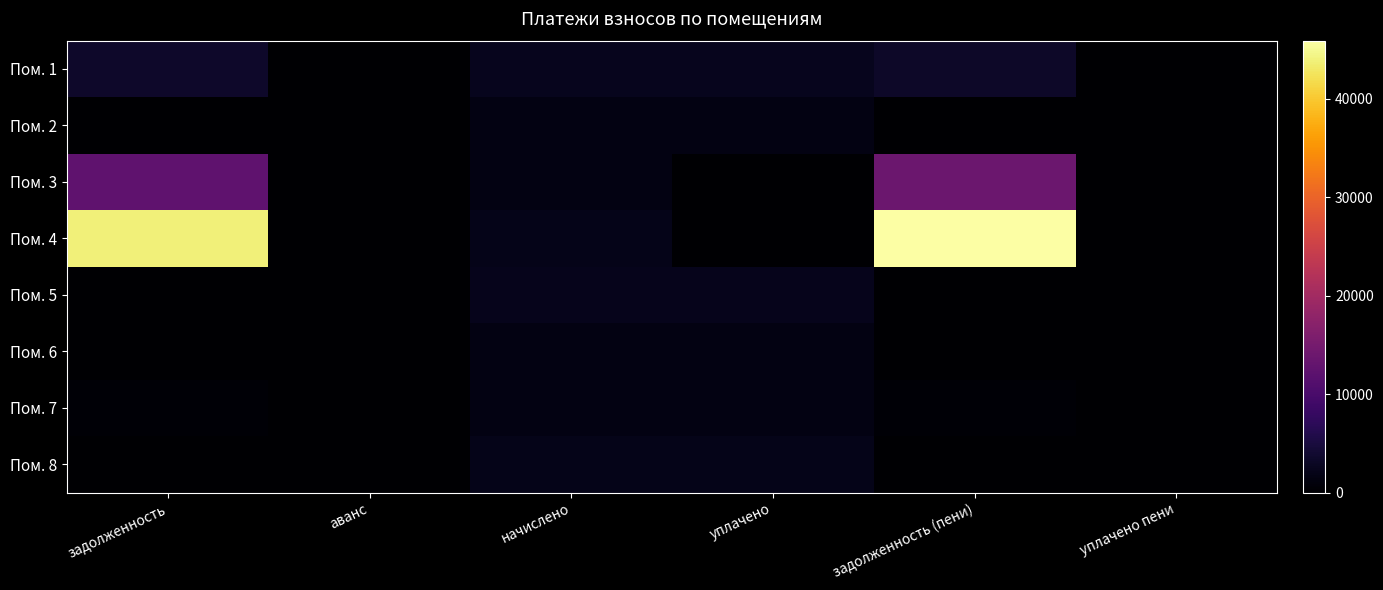

What is the spread (max minus min) of values at начислено?

898.2